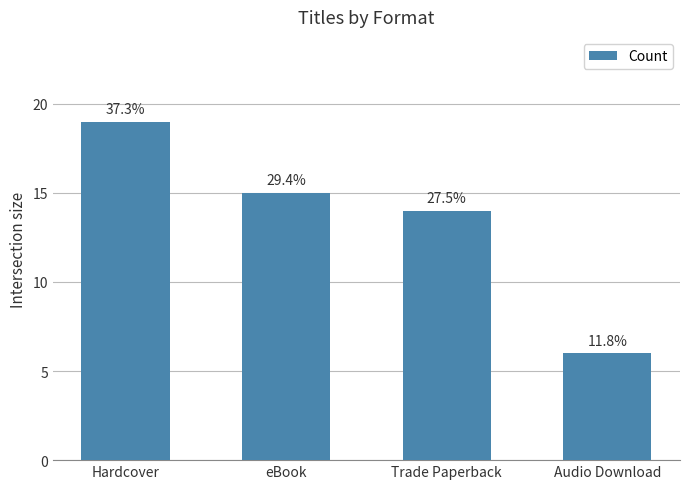

Does the chart contain any negative values?

No